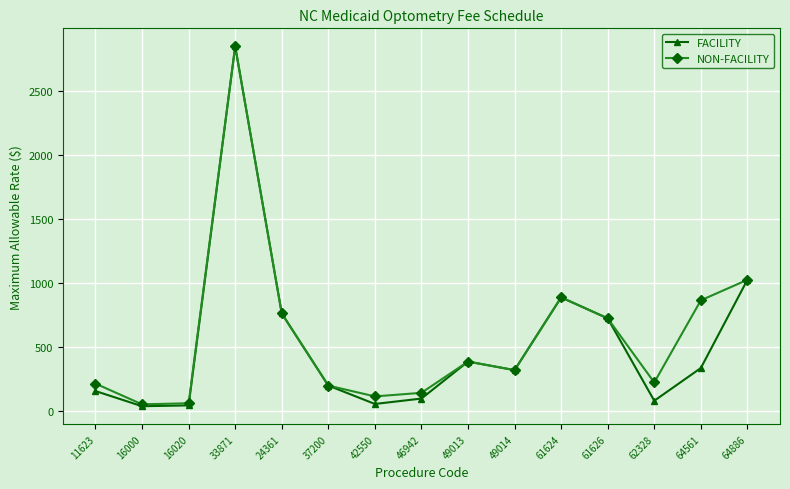

At which label is FACILITY closest to 1443?

64886